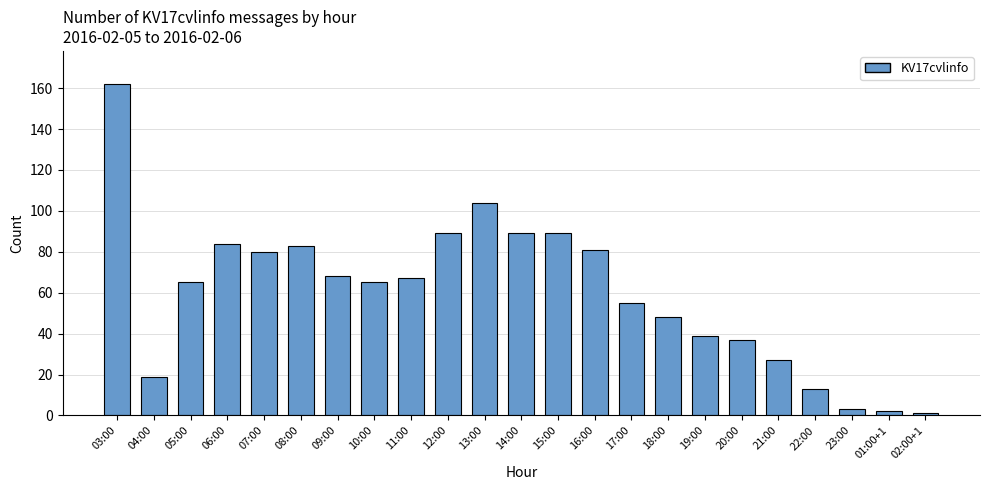

Which label corresponds to the largest value in the chart?

03:00